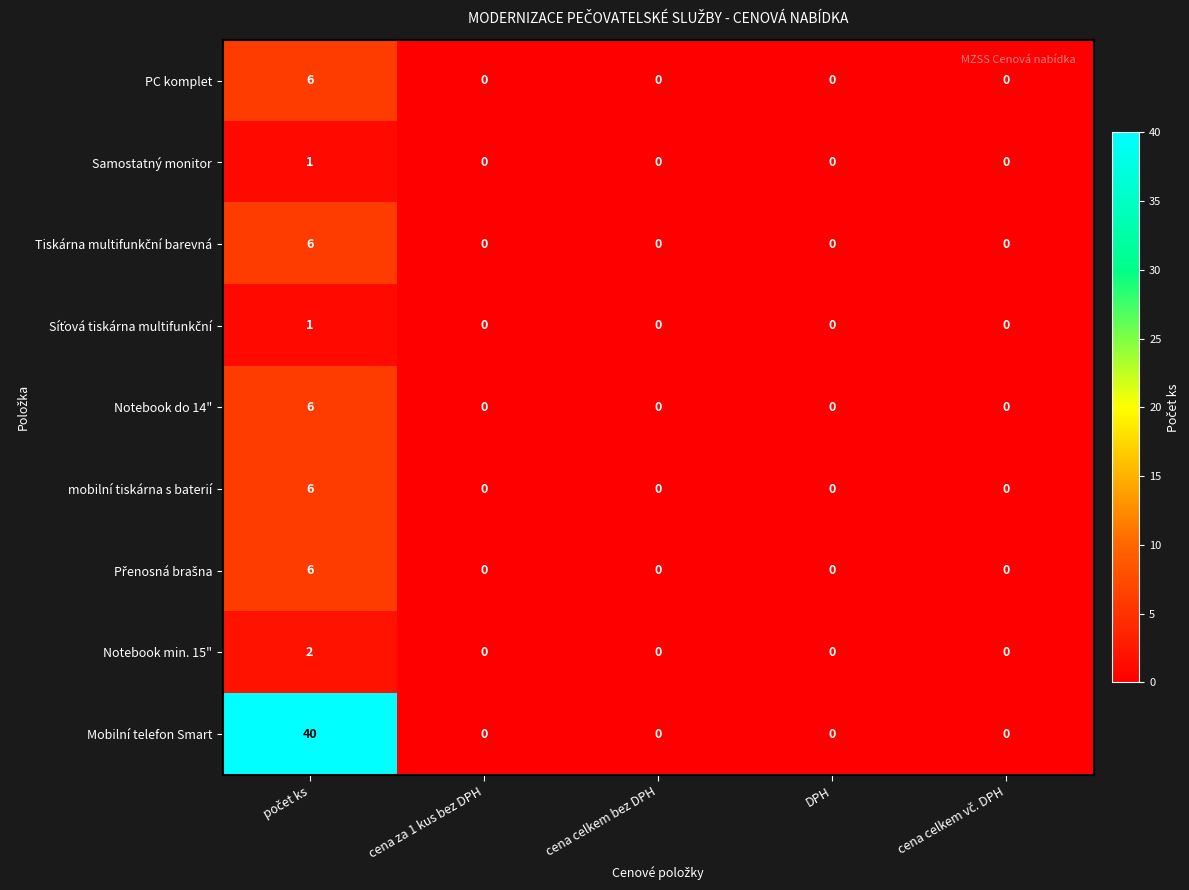

Which series has the largest total across all categories?

Mobilní telefon Smart